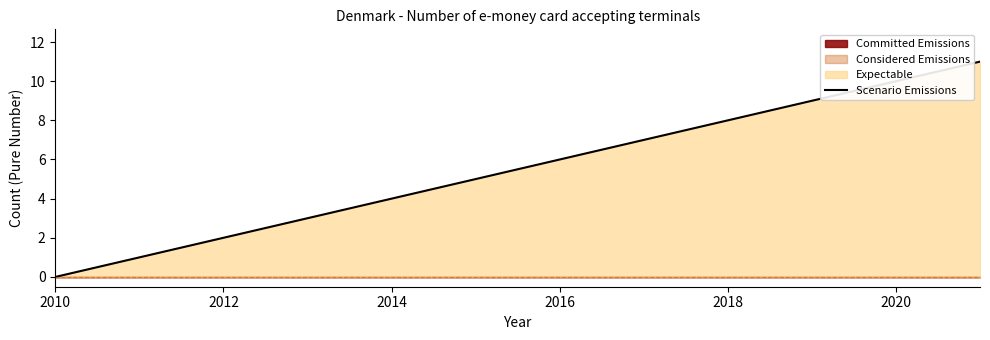

Is it true that Scenario Emissions equals 3 at 2012?

False